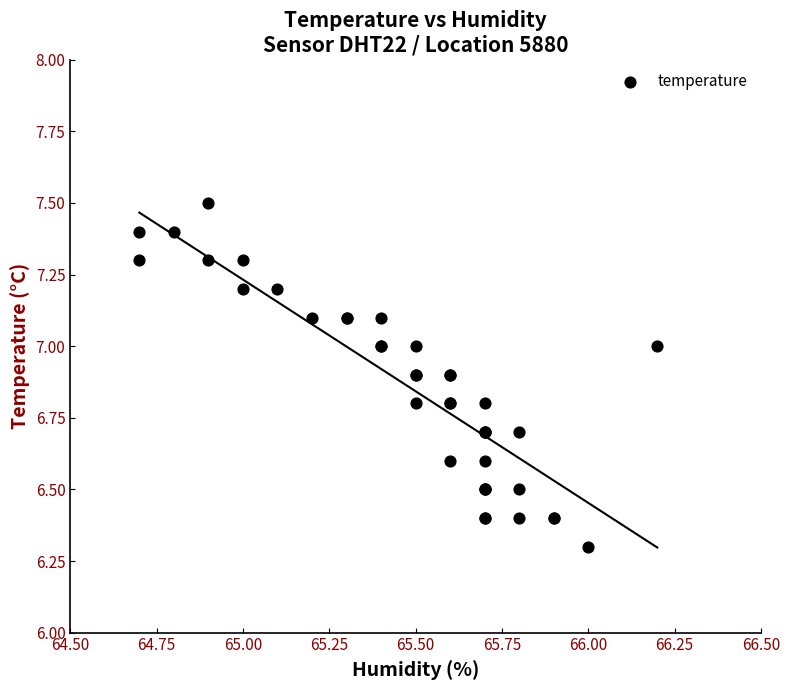

What Y value in the scatter plot is closest to 6?

6.3